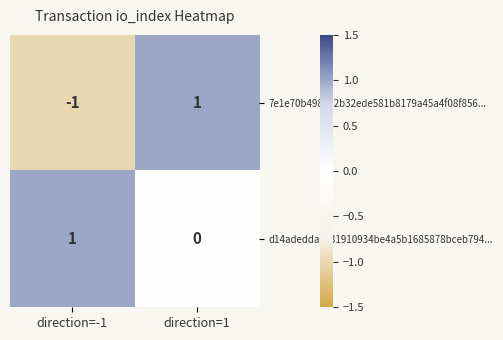

The 7e1e70b4987a2b32ede581b8179a45a4f08f856... series shows 1 at direction=1. True or false?

True